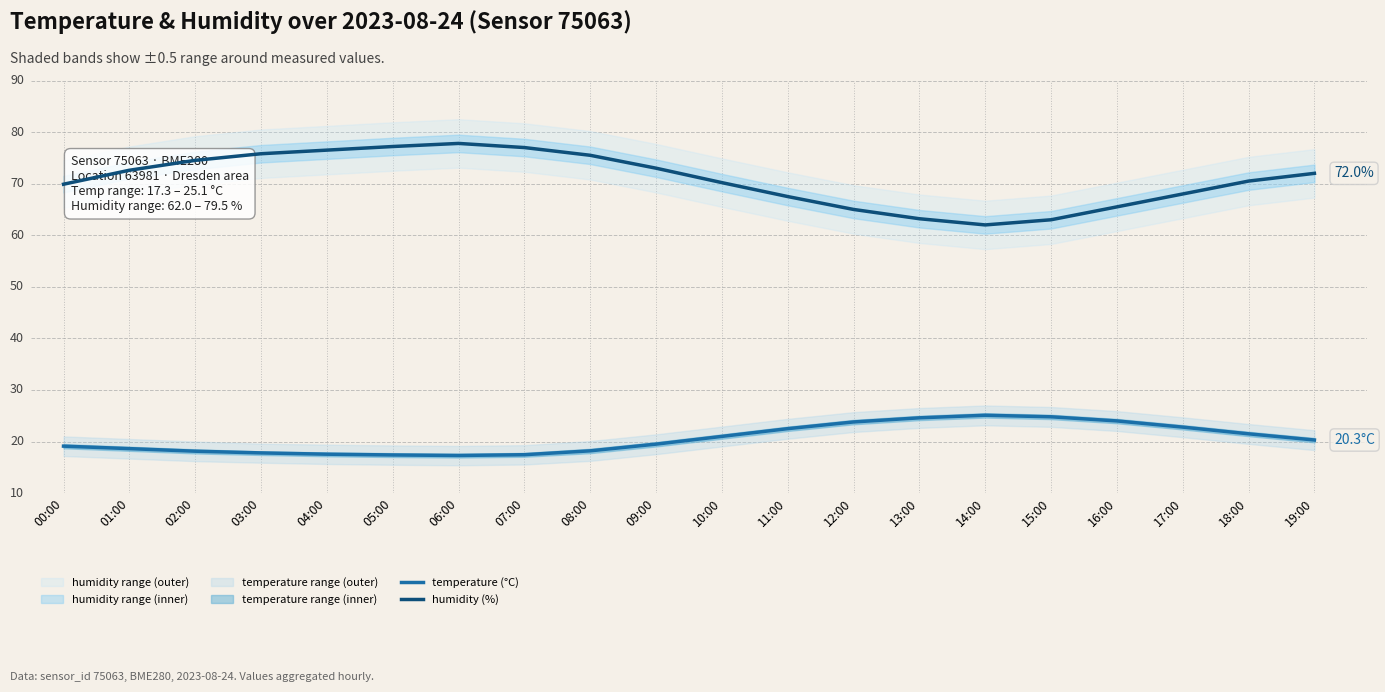

What is the total value across all series at 03:00?

93.6